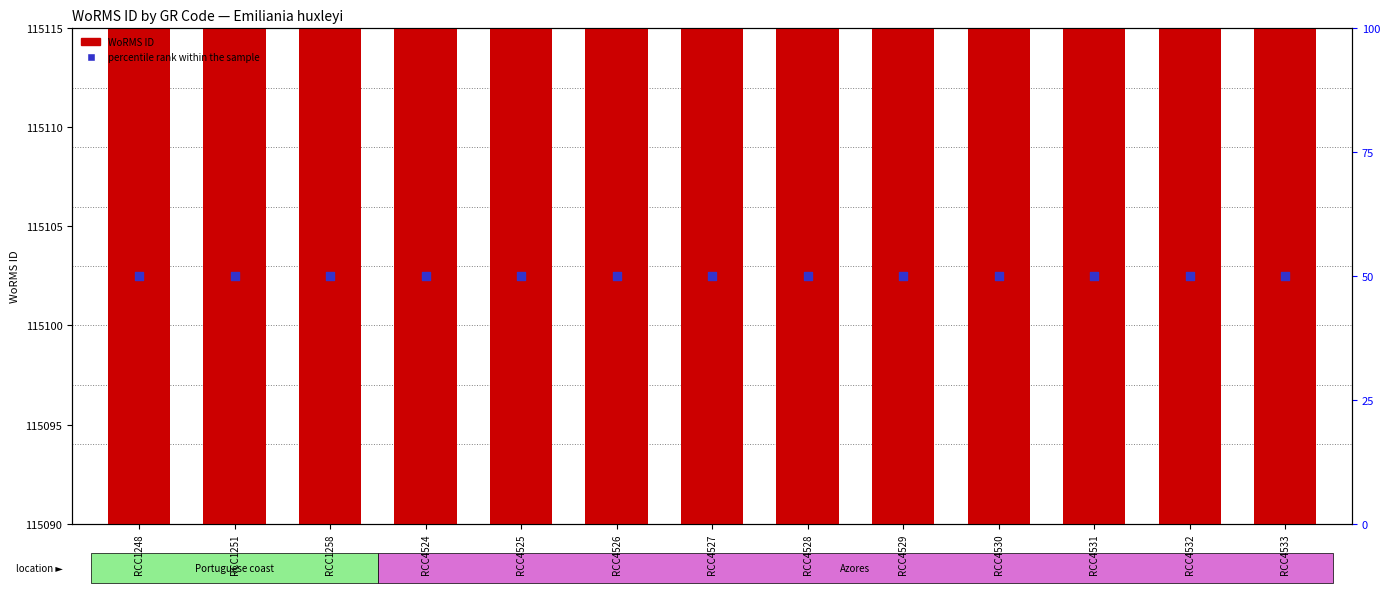

Which series reaches the minimum Y coordinate?

percentile rank within the sample